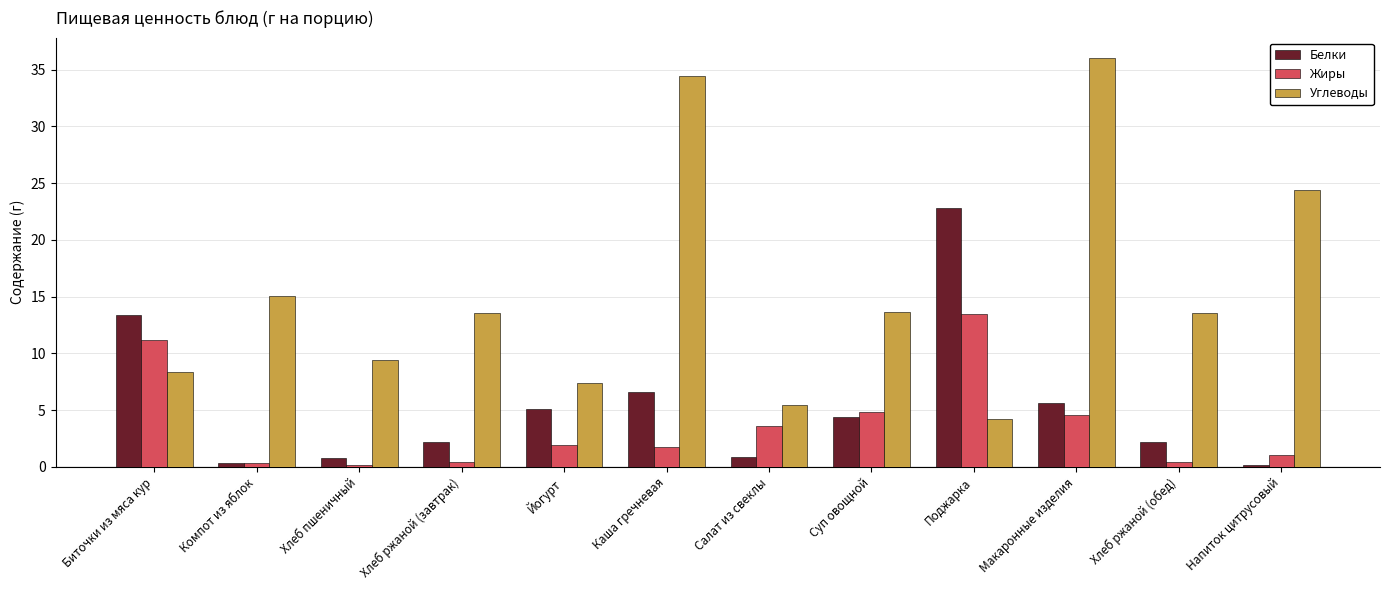

What is the sum of all Жиры values?

43.5